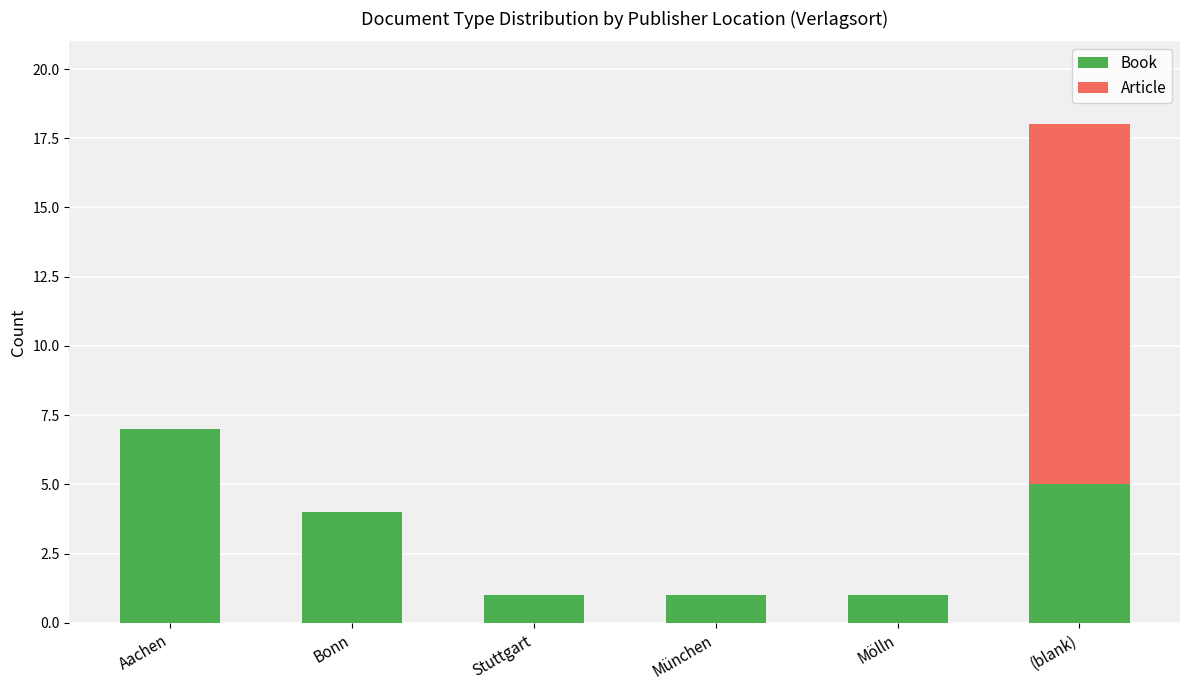

What is the highest value of the Book series?

7